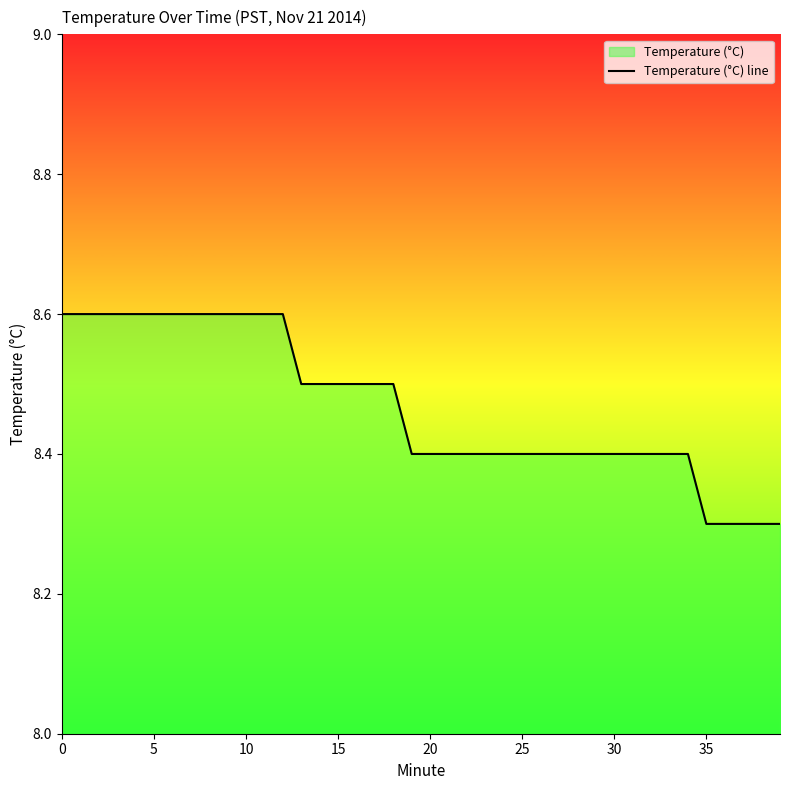

Which has a higher value, 30 or 10?

10